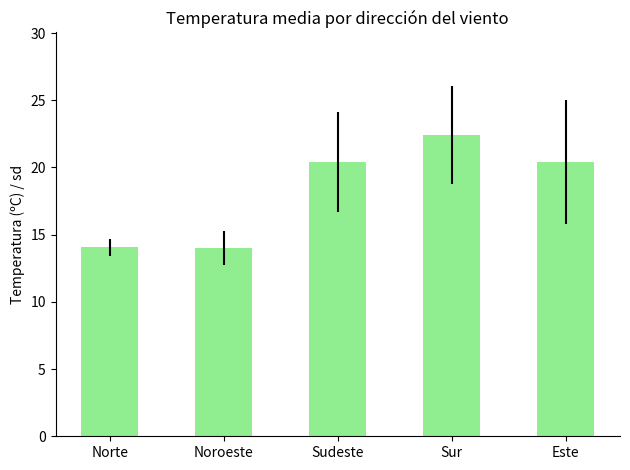

At which category does the chart reach its peak across all series?

Sur